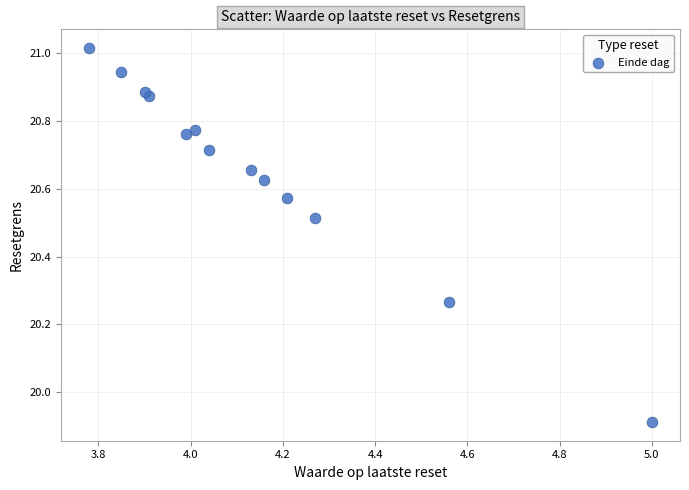

What Y value in the scatter plot is closest to 20?

19.9